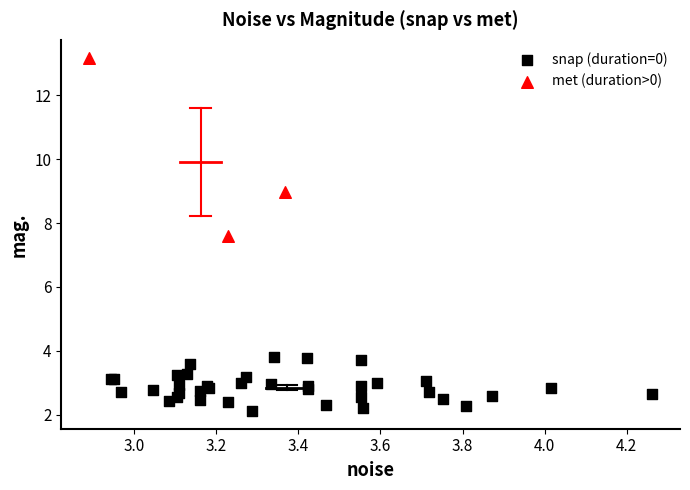

Which series has the widest spread of Y values?

met (duration>0)